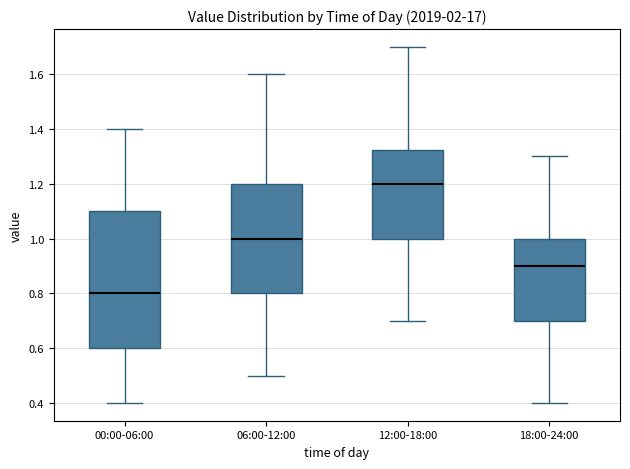

Reading left to right, read every box against the y-axis: the position of its median line, the range the box covers, and the ends of its whiskers. The values are not printed on the chart, so give them approximately, as read against the axis.

00:00-06:00: median 0.80, box 0.60 to 1.10, whiskers 0.40 to 1.40
06:00-12:00: median 1.00, box 0.80 to 1.20, whiskers 0.50 to 1.60
12:00-18:00: median 1.20, box 1.00 to 1.32, whiskers 0.70 to 1.70
18:00-24:00: median 0.90, box 0.70 to 1.00, whiskers 0.40 to 1.30